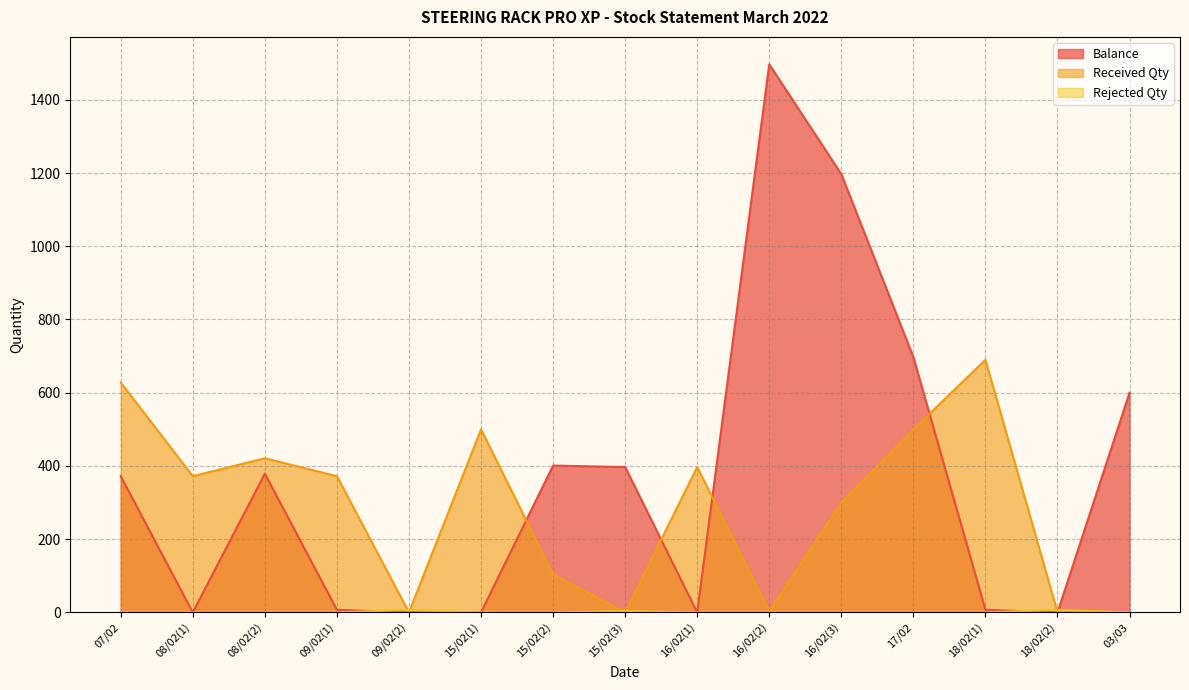

Where is the first local maximum for Received Qty?

08/02(2)